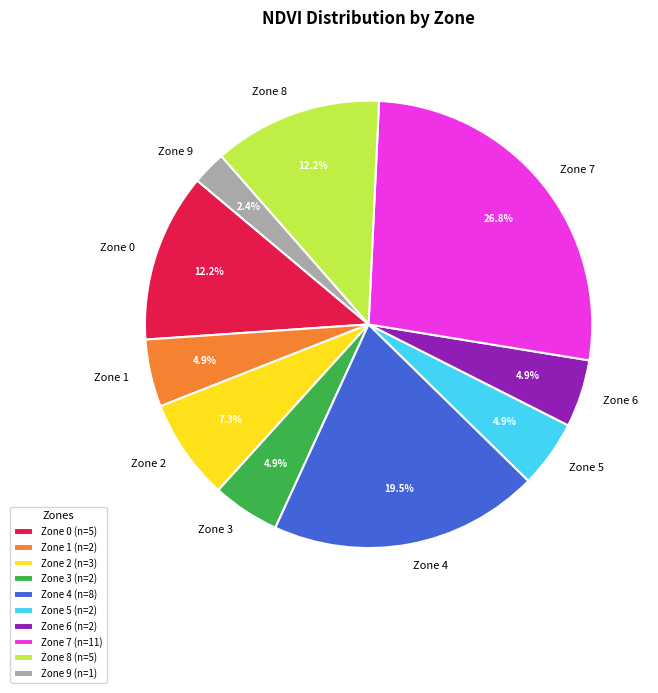

Combined, do Zone 1 and Zone 7 account for over 50%?

No